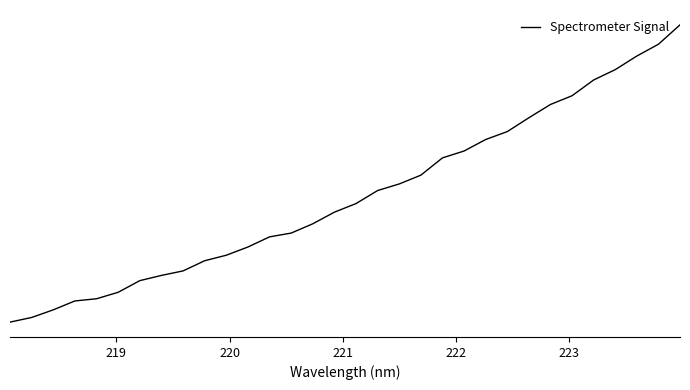

How many lines are shown in the chart?

1